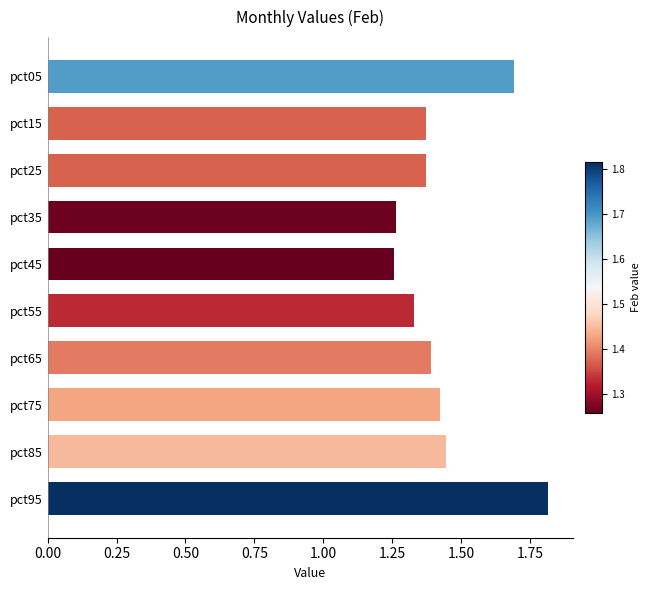

The chart shows a value of 2.7 at pct05. True or false?

False